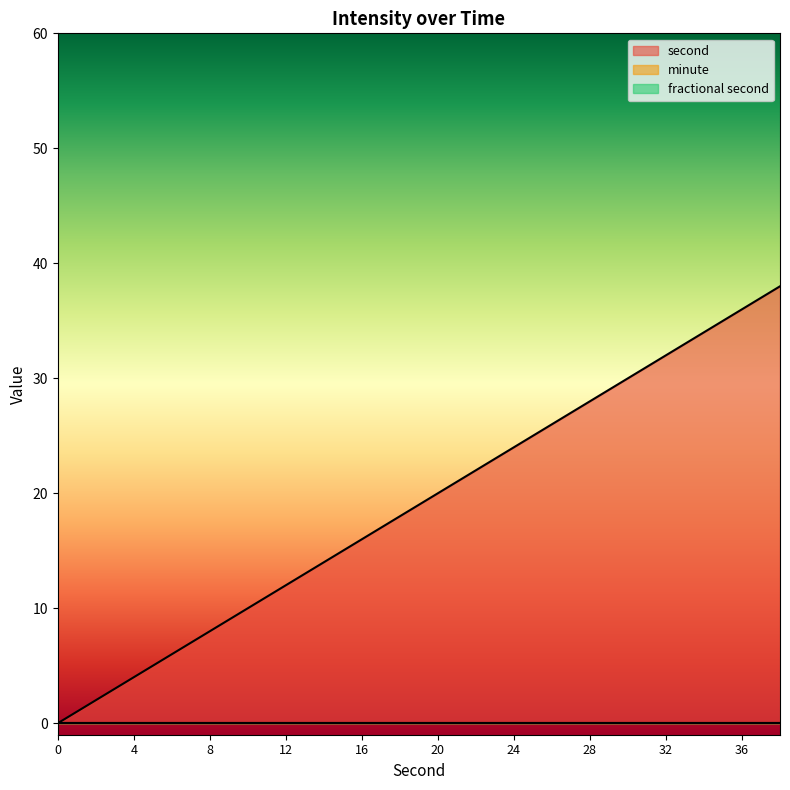

Where does the second series first go above 20?

22